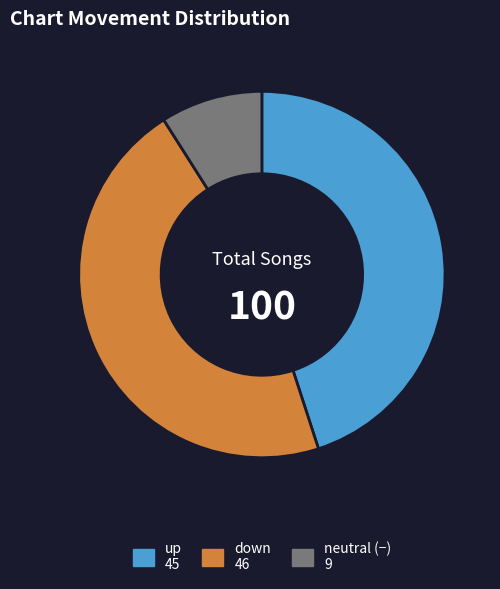

Count the number of slices in the pie.

3